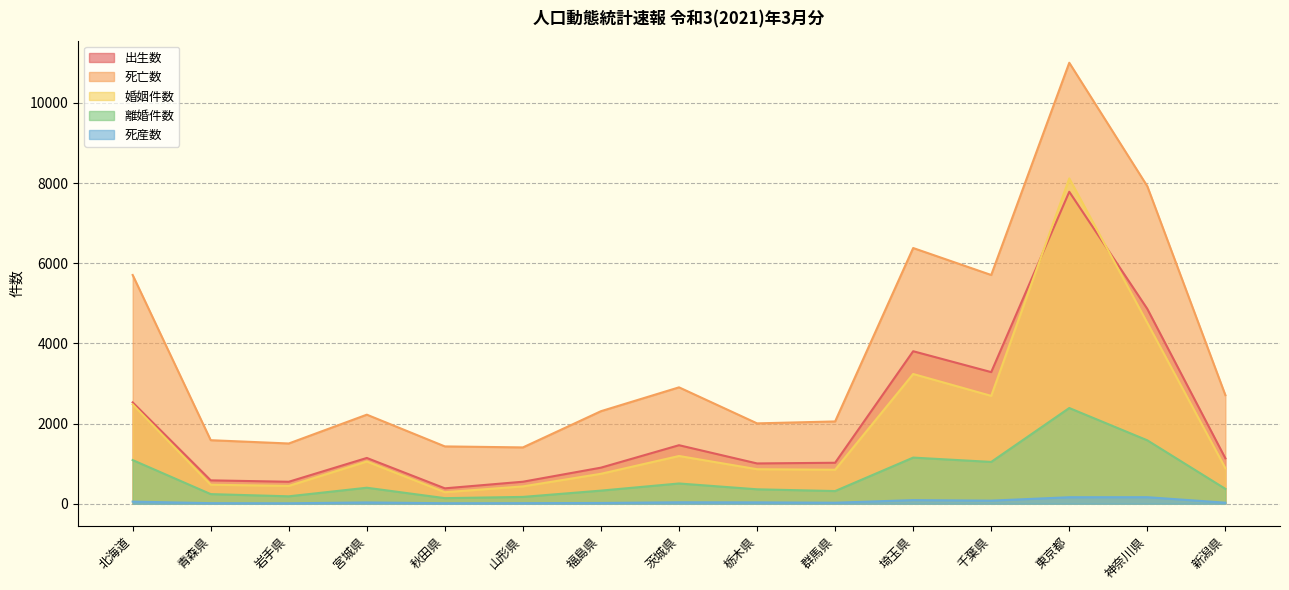

True or false: 出生数 has a value of 6154 at 埼玉県.

False